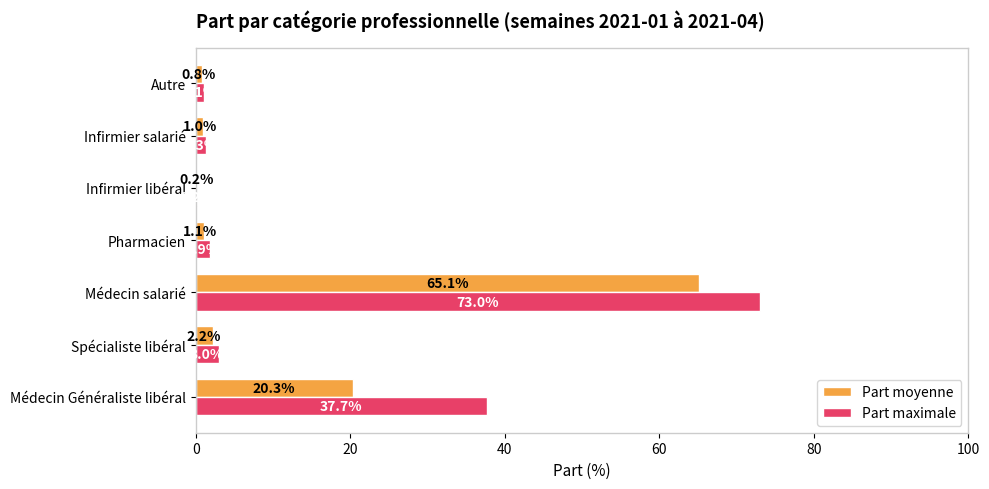

How many values in the Part maximale series exceed 1?

6